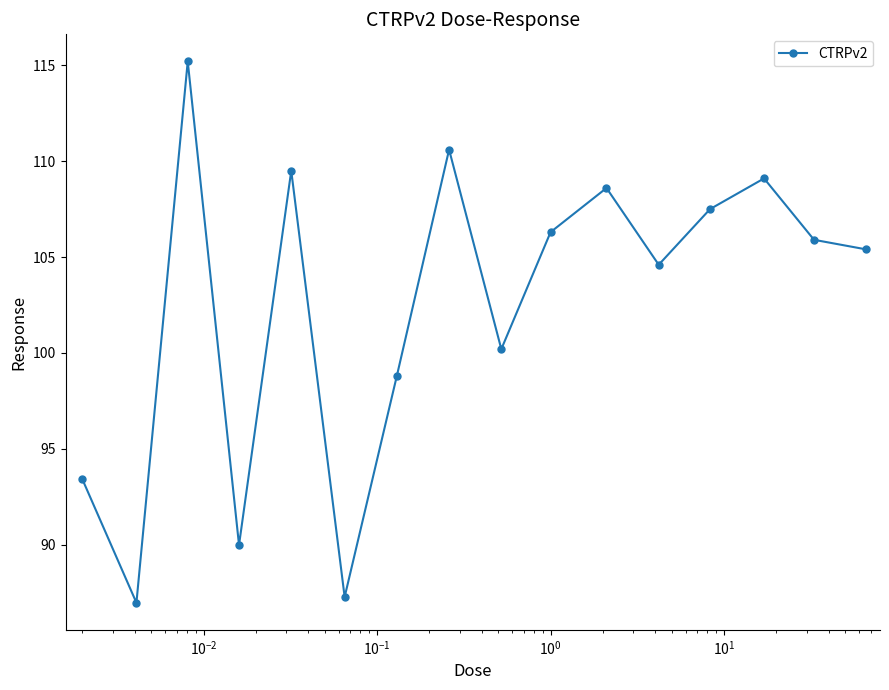

Reading left to right, extract all data points from this chart.

93.4	87.0	115.2	90.0	109.5	87.3	98.8	110.6	100.2	106.3	108.6	104.6	107.5	109.1	105.9	105.4